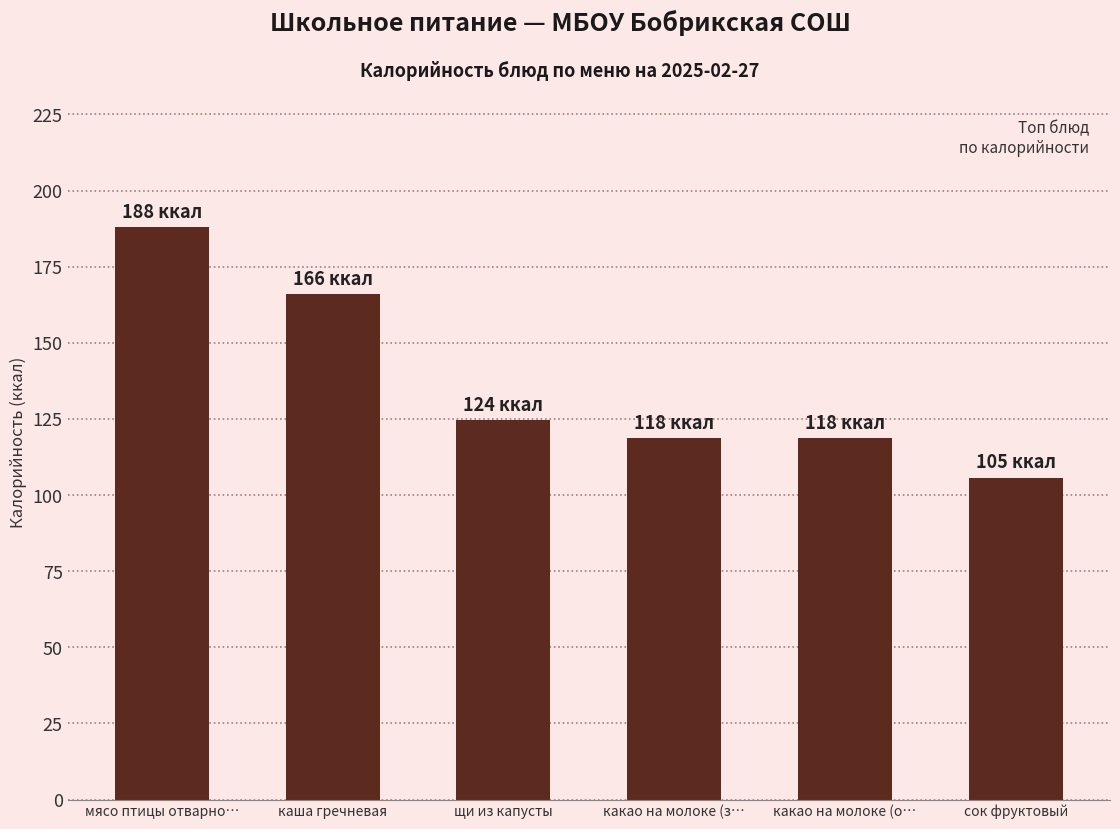

What is the change in value from мясо птицы отварно… to щи из капусты?

-63.4